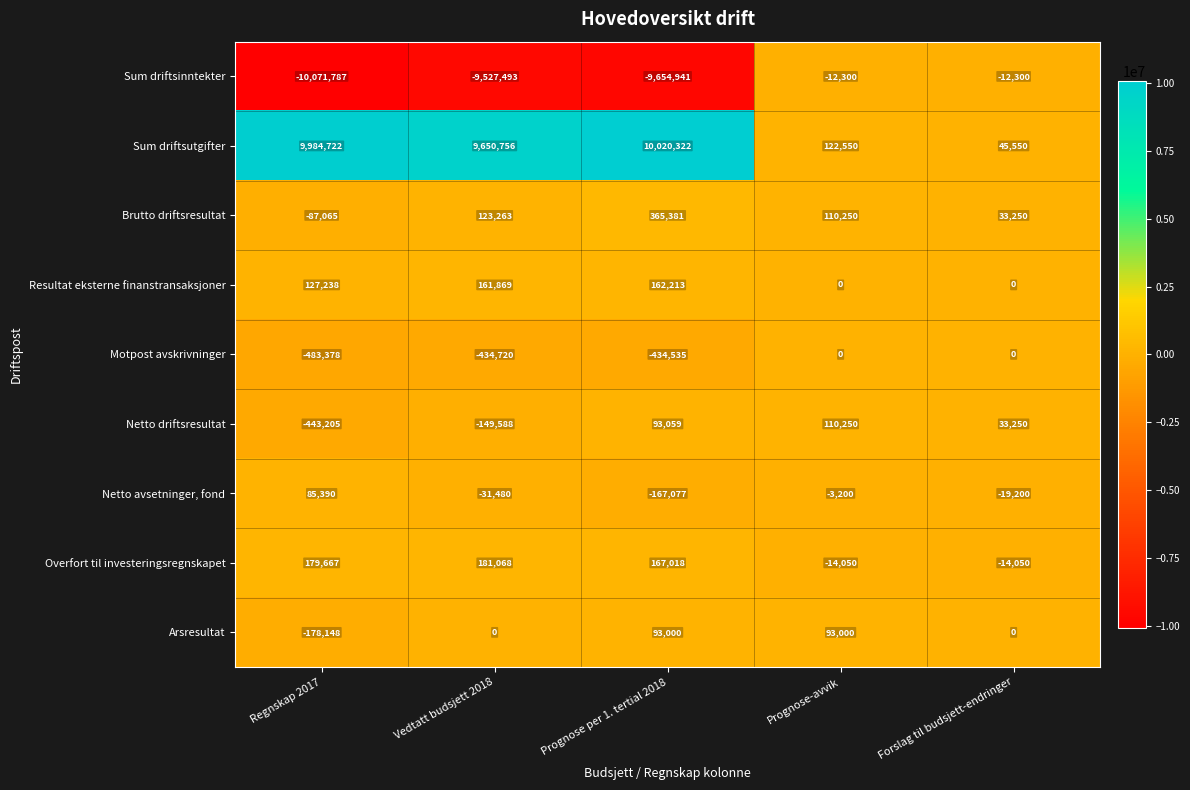

Between Vedtatt budsjett 2018 and Forslag til budsjett-endringer, which series saw the biggest shift?

Sum driftsutgifter